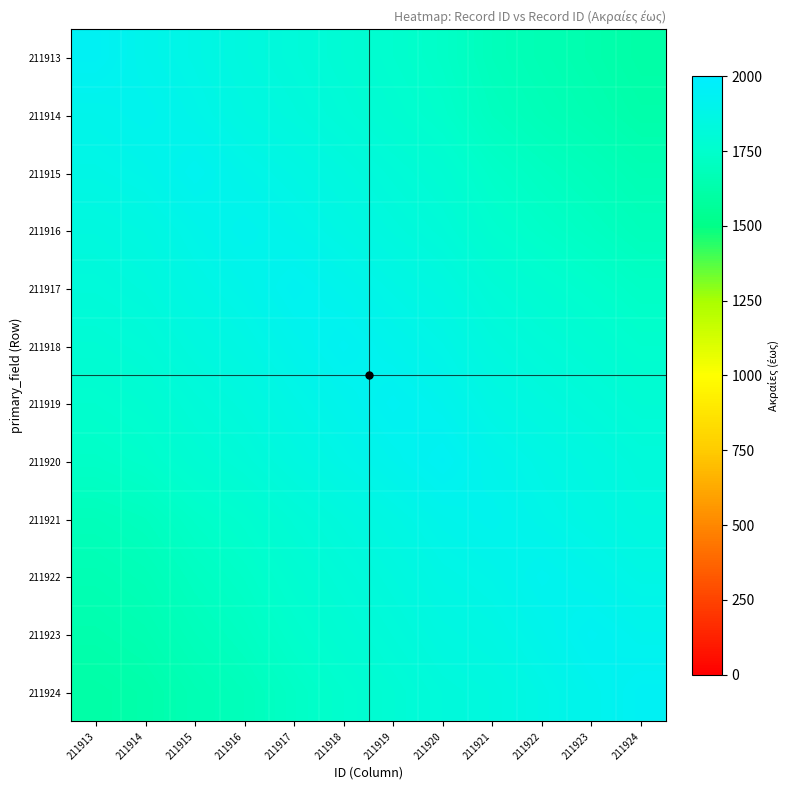

Which series changed the most between 211920 and 211924?

211924